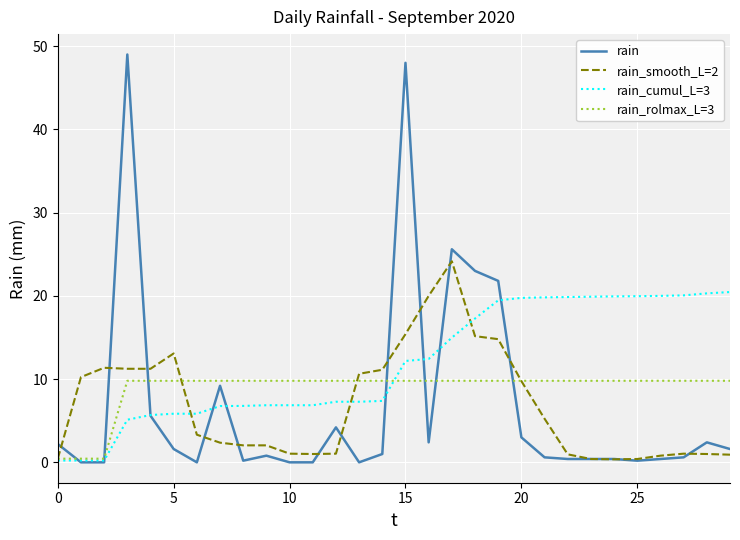

Which series has the largest total across all categories?

rain_cumul_L=3